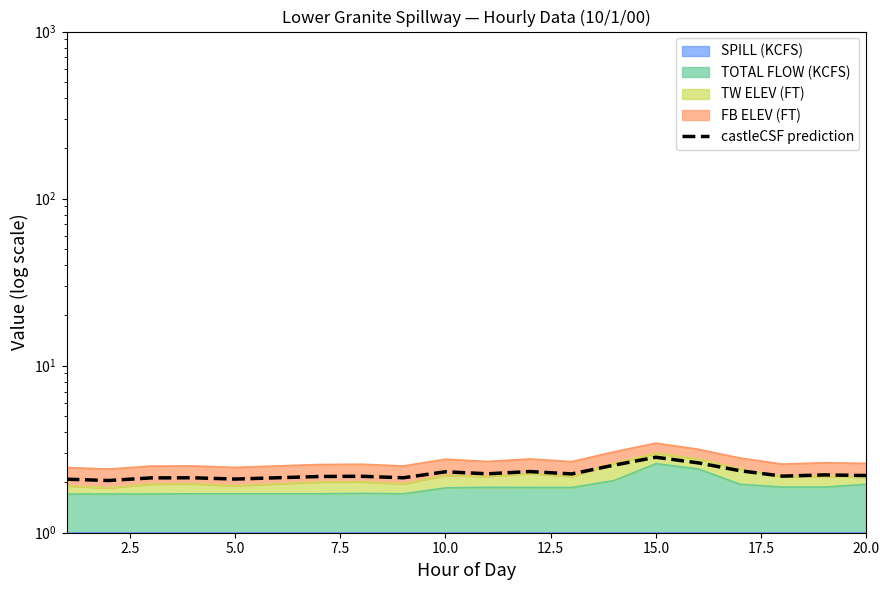

What is the average value?

2.3